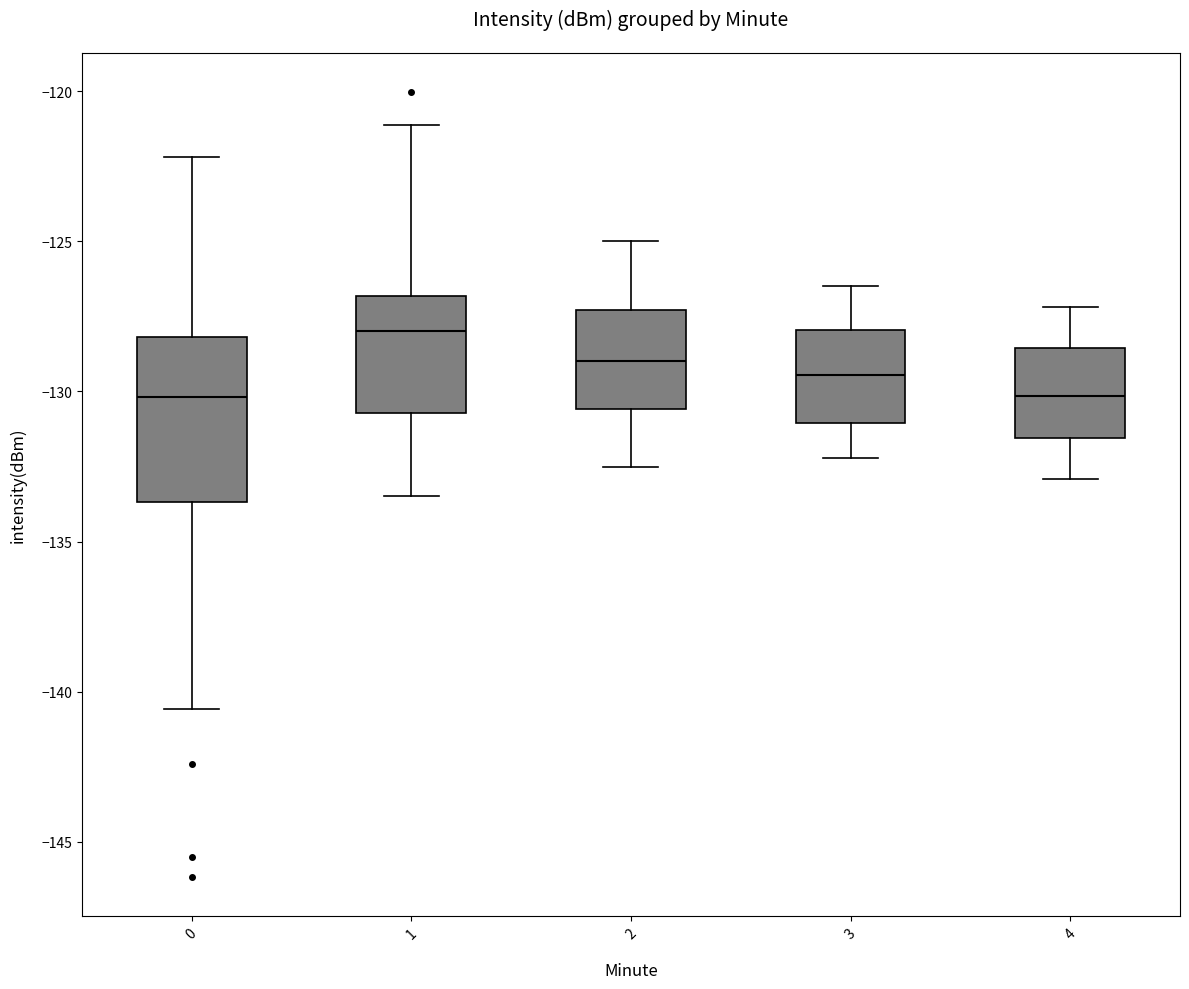

Which box has the highest median line?

1